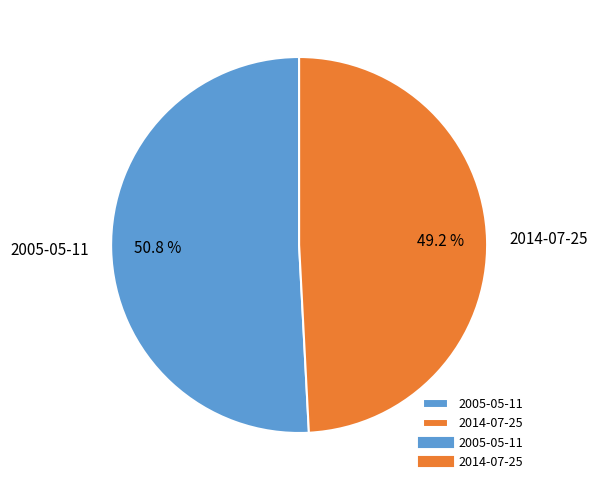

What is the smallest slice in the pie chart?

2014-07-25